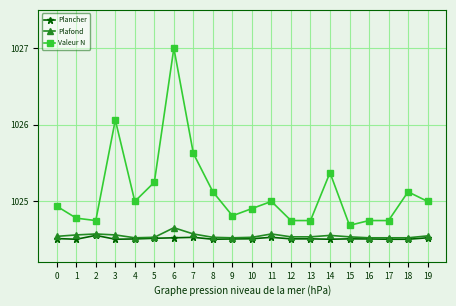

Which series has the widest spread of values?

Valeur N